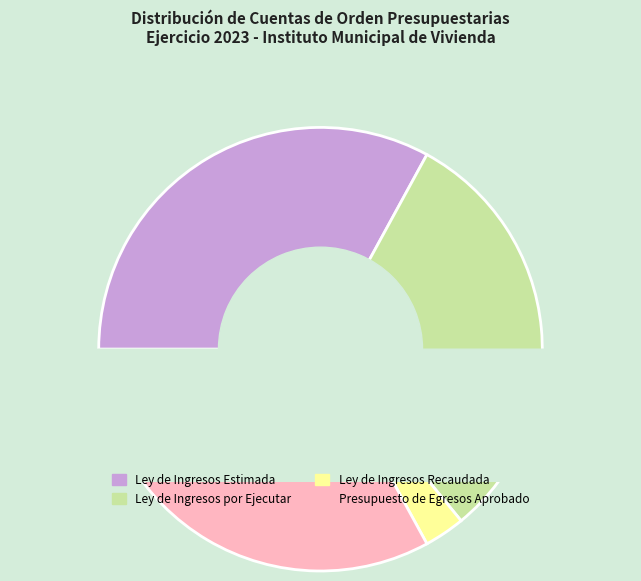

To the nearest percent, what is the difference between the largest and smallest slice percentages?

30%